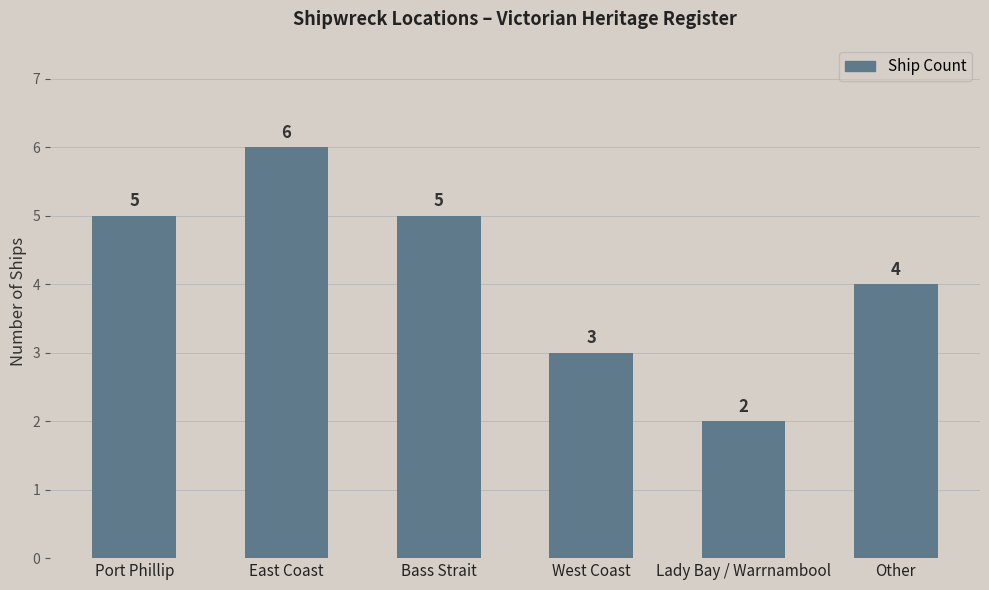

How many categories are shown in the chart?

6